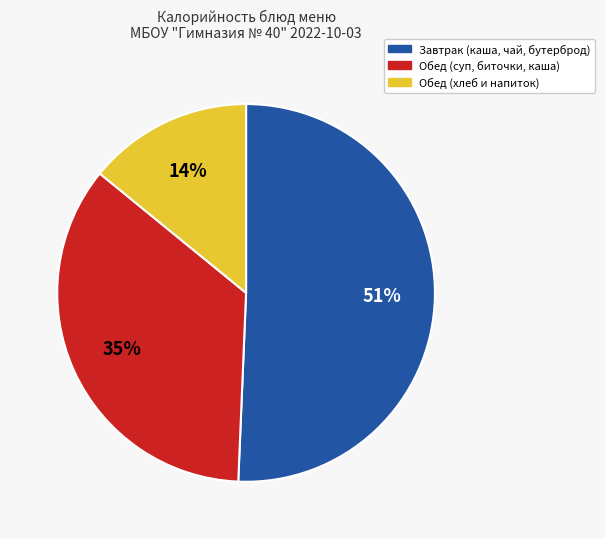

Is it true that Обед (хлеб и напиток) is 1% of the pie?

False